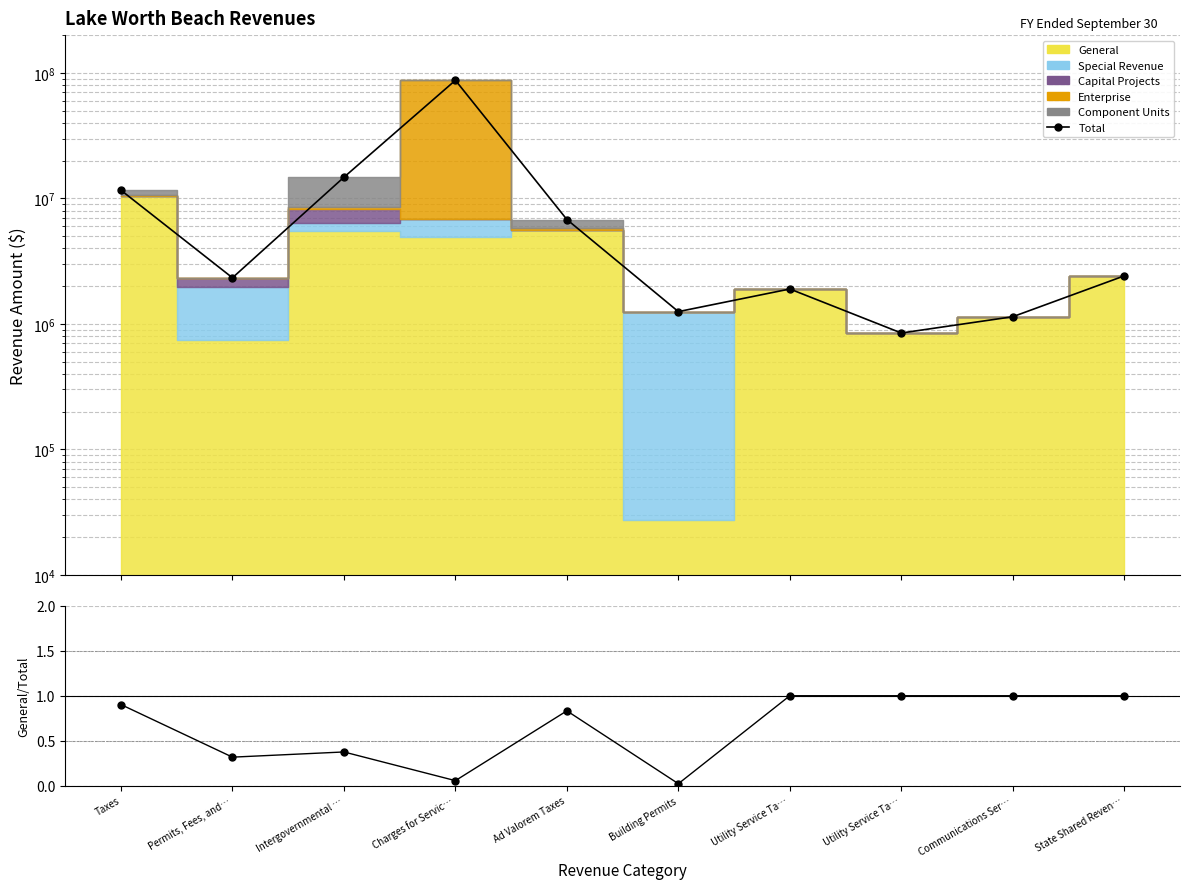

Between Taxes and Ad Valorem Taxes, which series saw the biggest shift?

Total